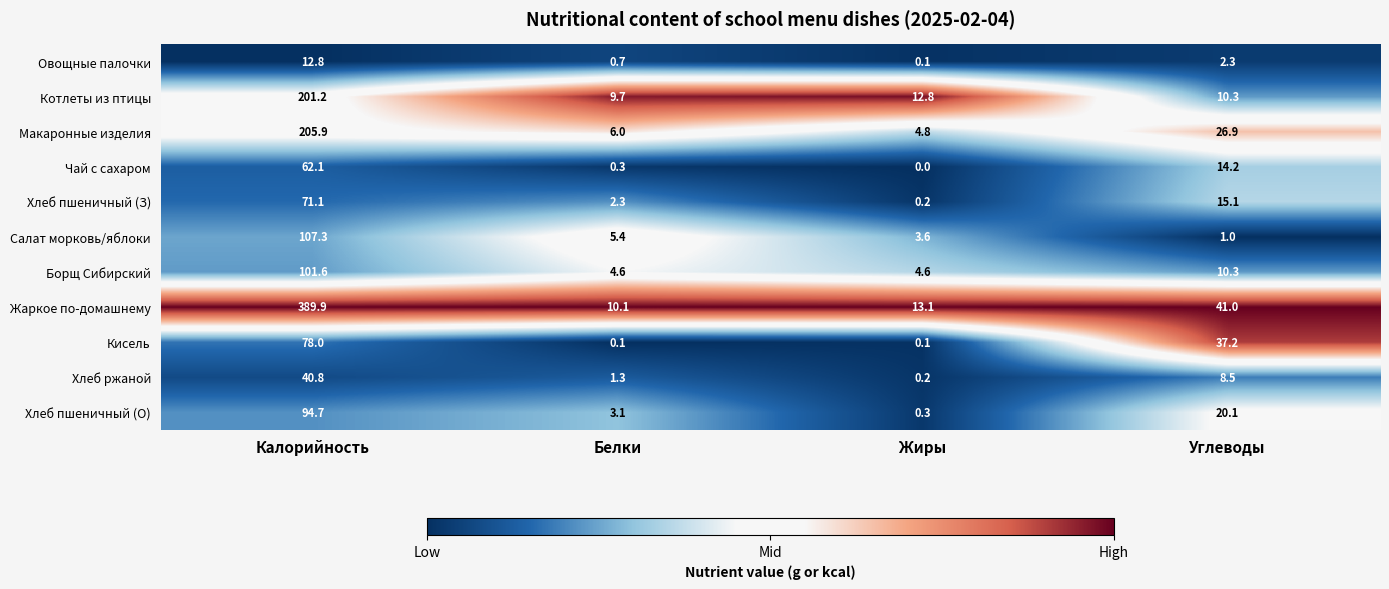

At which label is Кисель closest to 39?

Углеводы